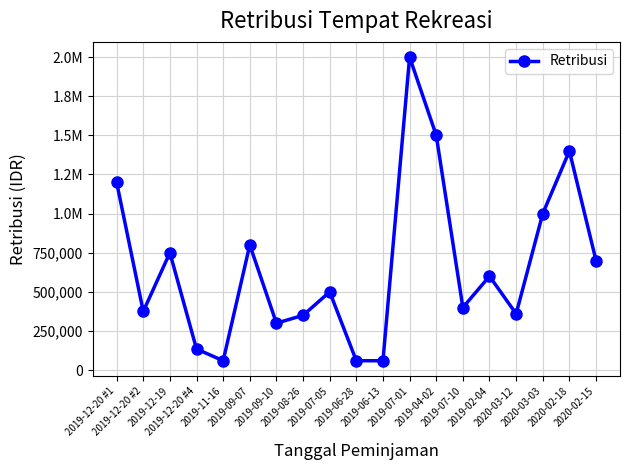

Between 2019-07-01 and 2019-12-19, which is larger?

2019-07-01